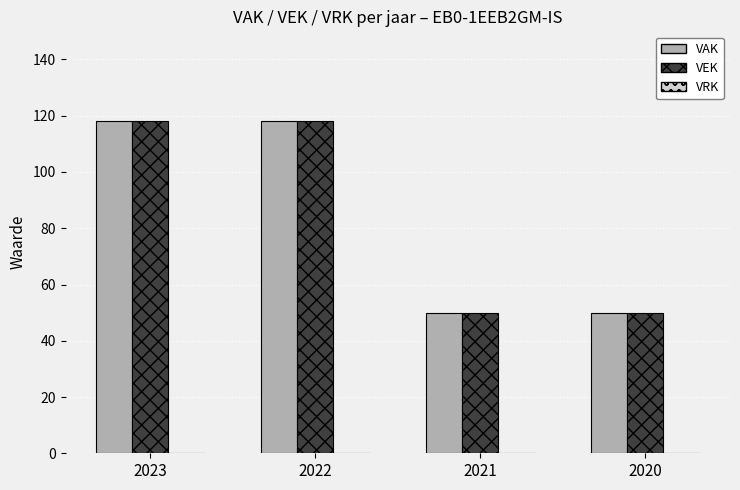

What is the maximum value shown in the chart?

118